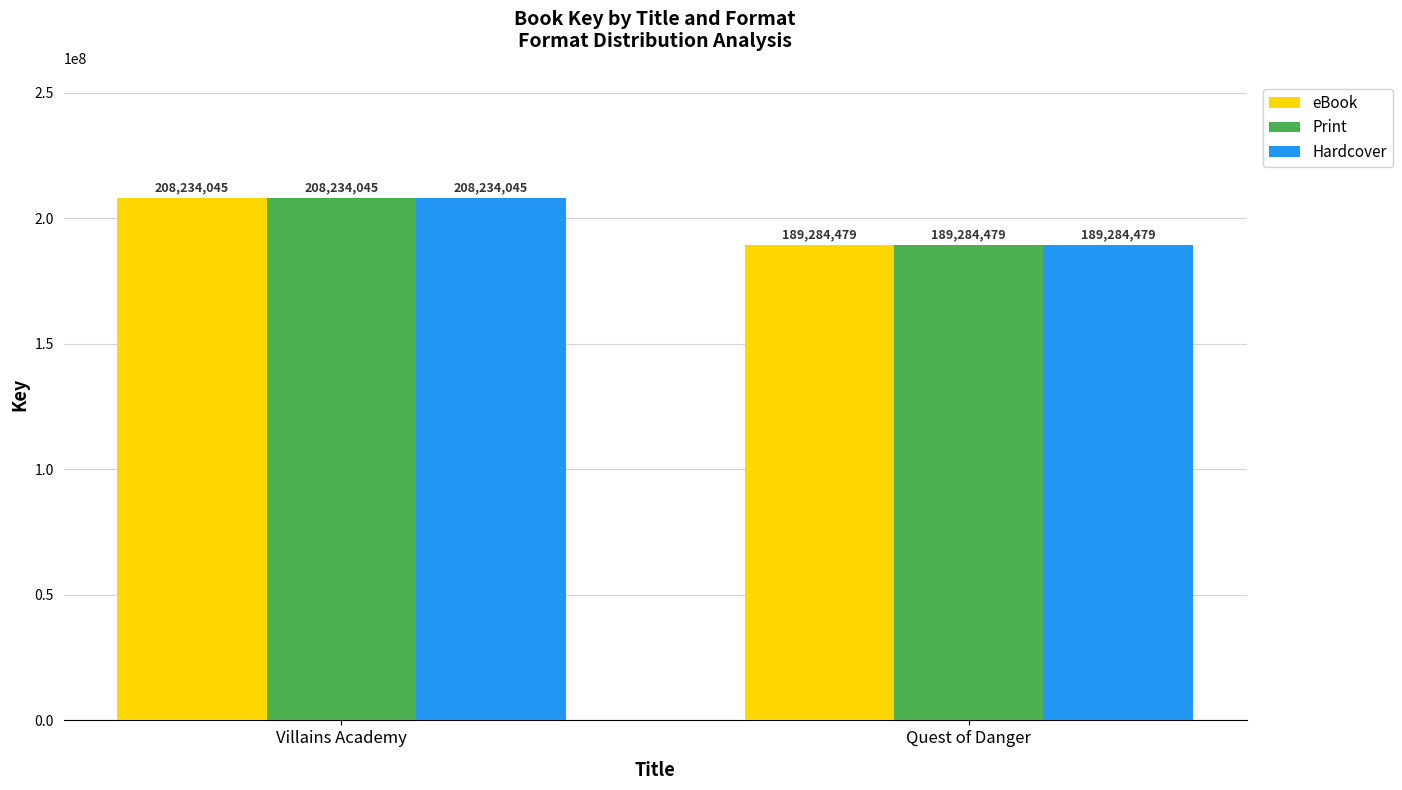

What position from the right is Villains Academy?

2